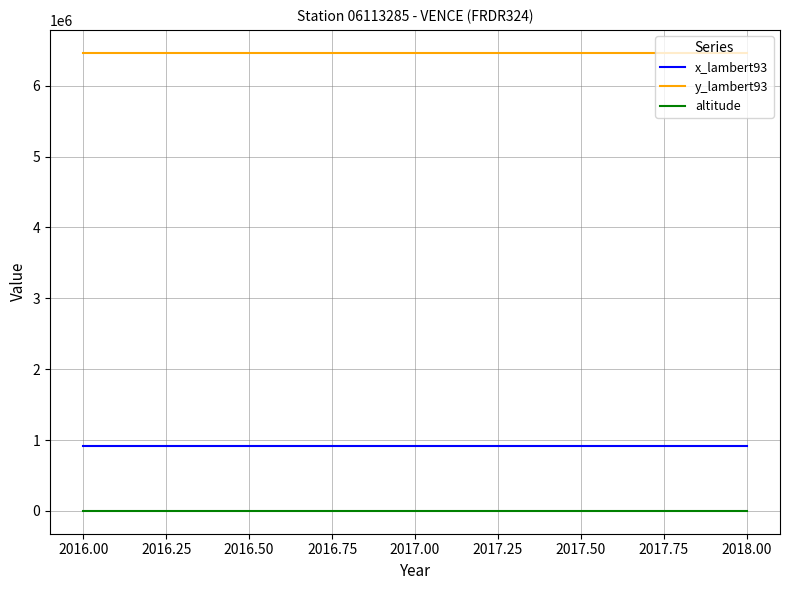

What is the greatest value displayed?

6464712